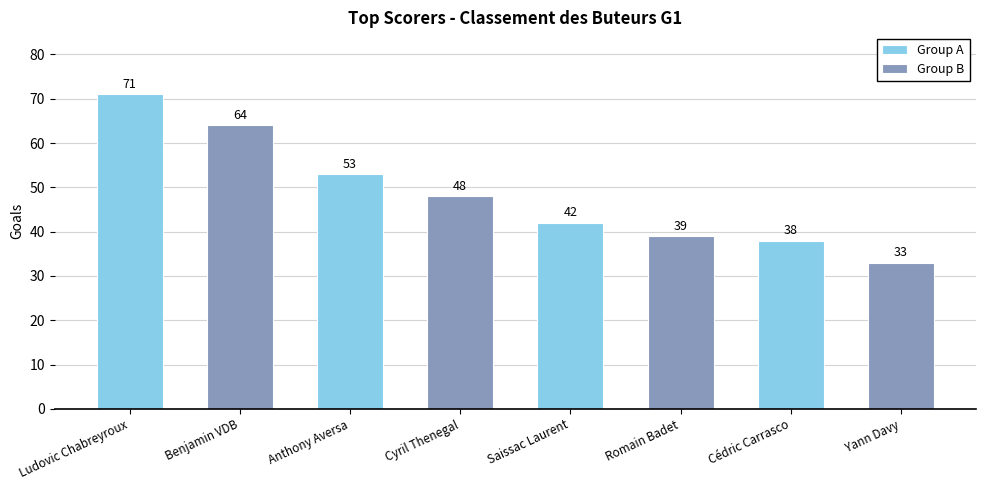

Reading left to right, what are all the values shown in this chart?

Group A: 71	53	42	38
Group B: 64	48	39	33